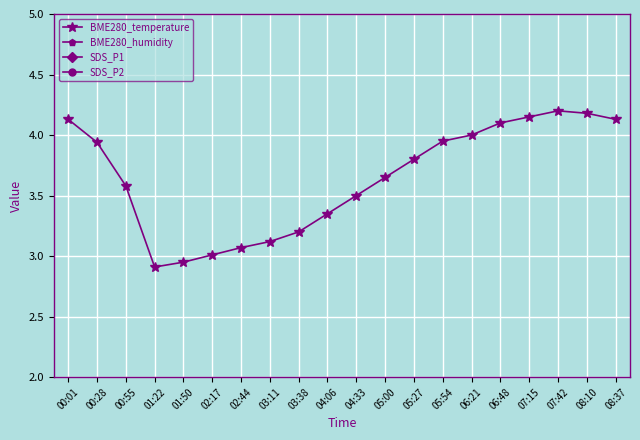

What is the value of the SDS_P1 point at the 6th from the left?

0.2